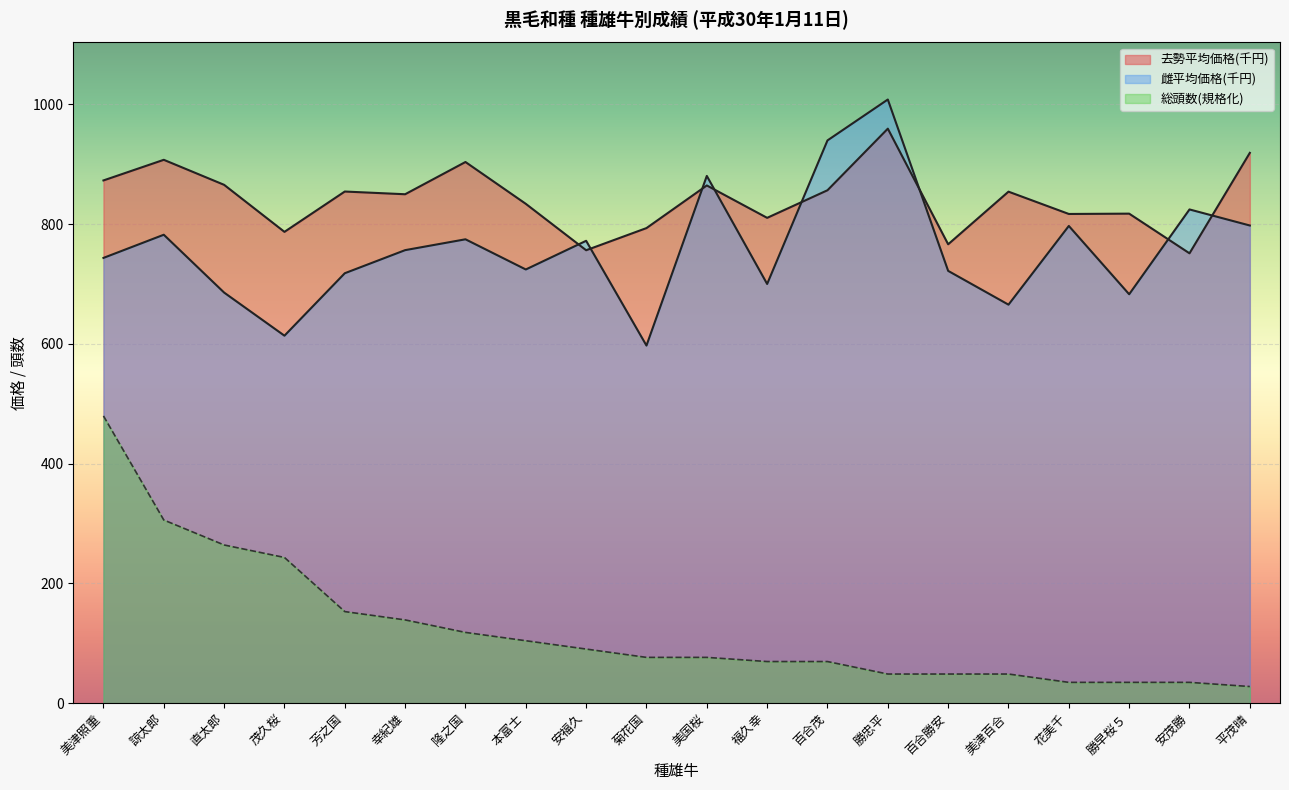

At which label does 総頭数 reach its minimum?

平茂晴